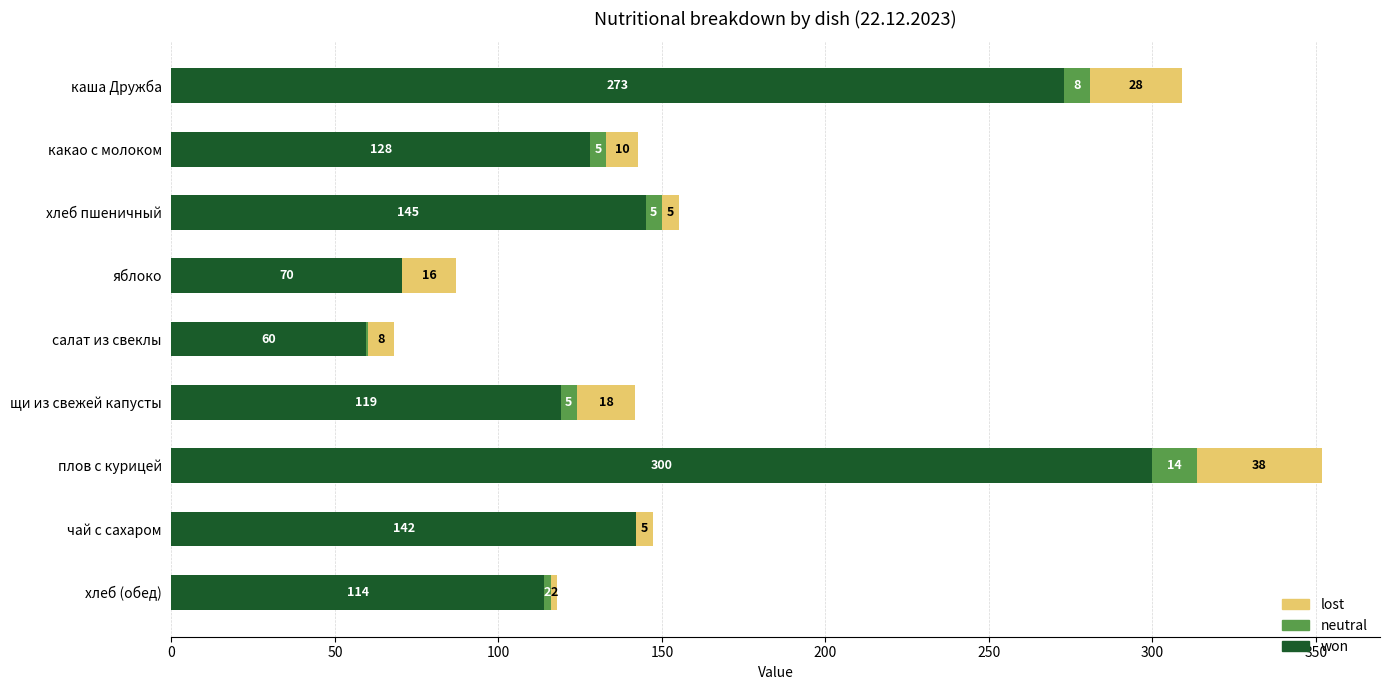

Is it true that won equals 299.9 at плов с курицей?

True